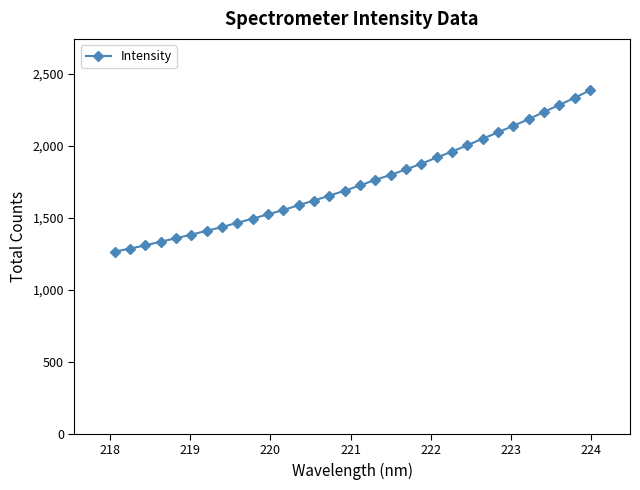

What is the difference between the maximum and minimum values?

1120.9